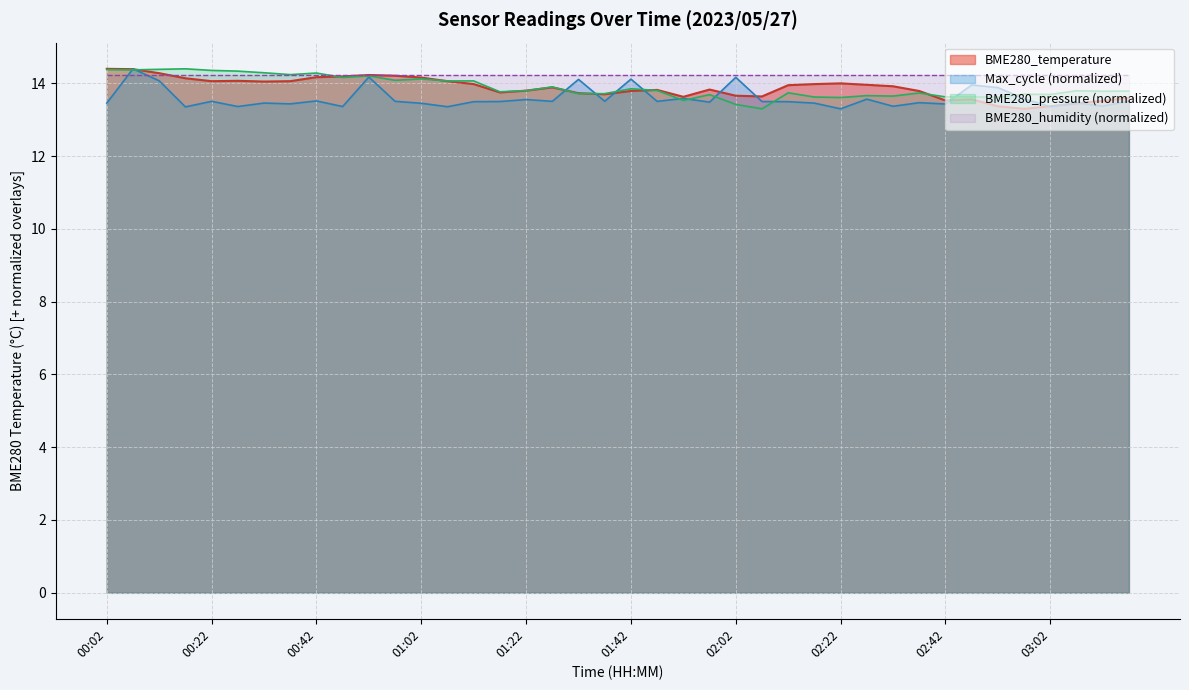

What is the smallest value displayed?

13.3